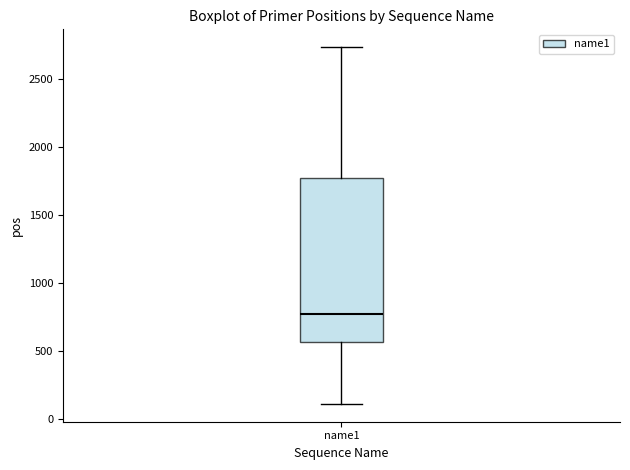

Read this box plot against the y-axis: the position of the median line, the range covered by the box, and the ends of both whiskers. The values are not printed on the chart, so give them approximately, as read against the axis.

median 750, box 550 to 1750, whiskers 100 to 2750